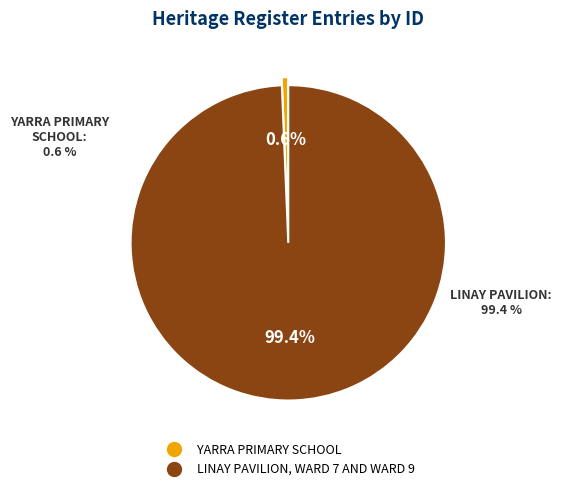

Count the number of slices in the pie.

2